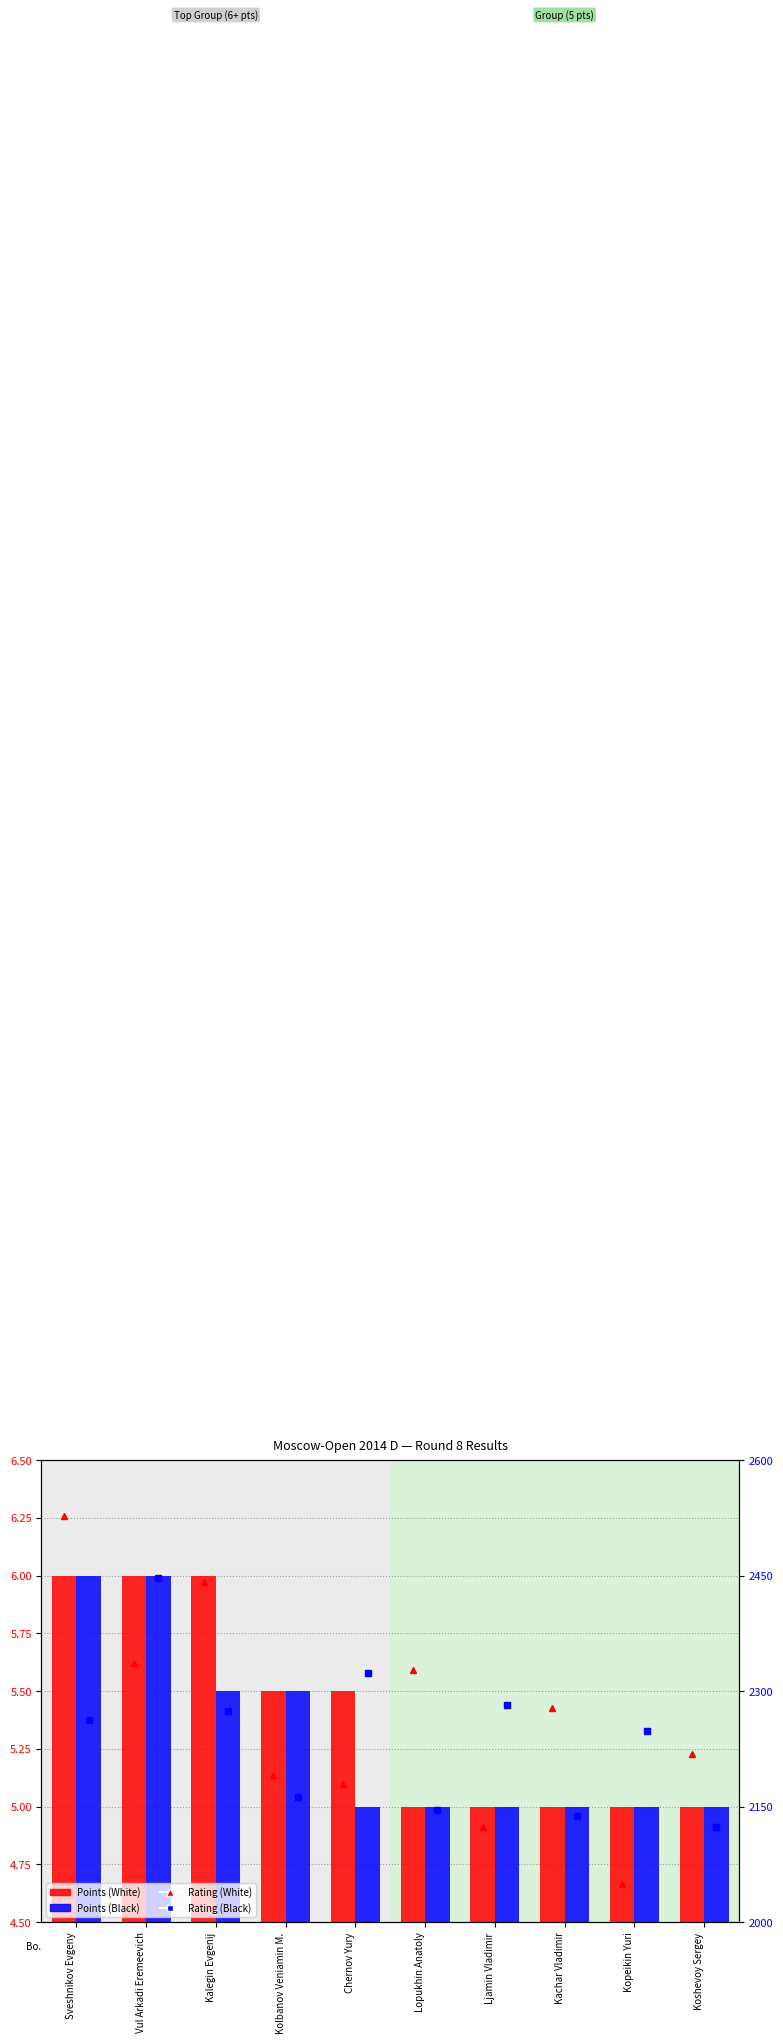

What is the smallest value displayed?

5.0